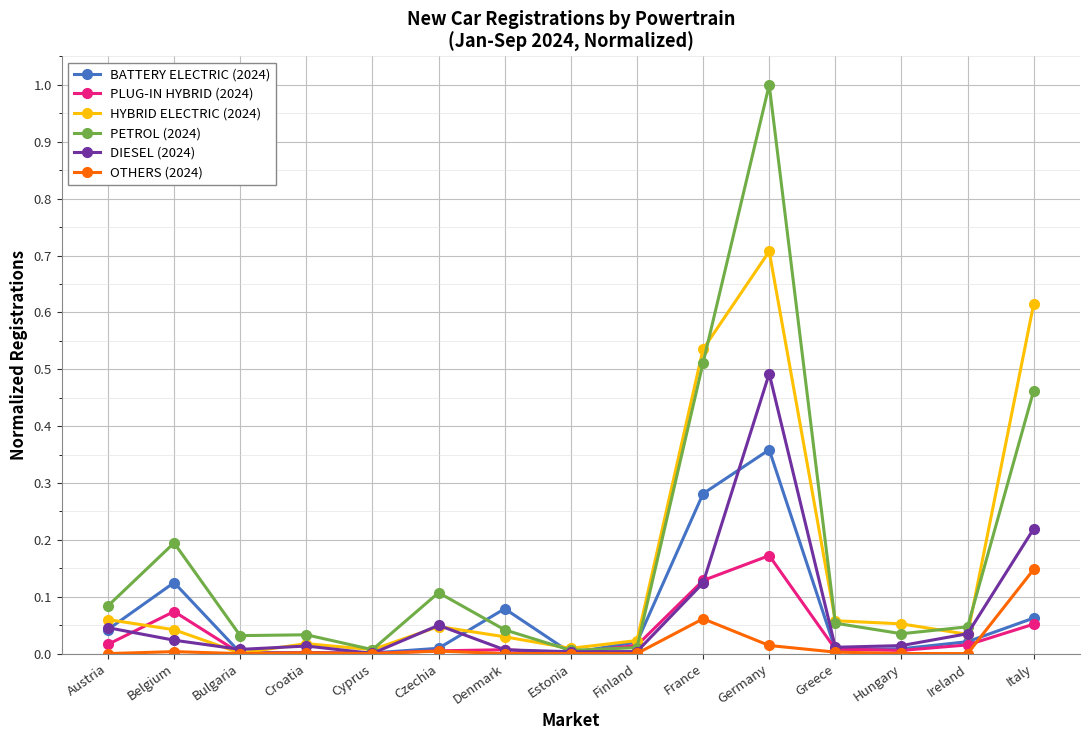

At which label does PLUG-IN HYBRID (2024) reach its peak?

Germany